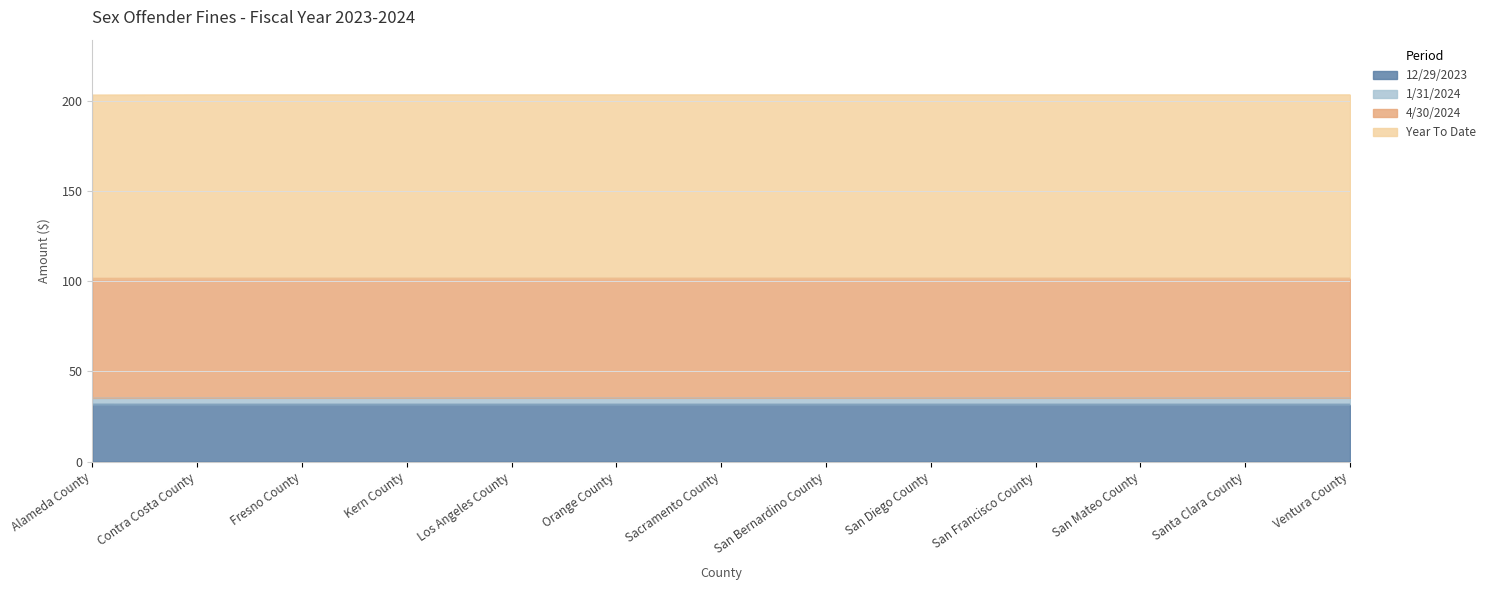

Between Ventura County and San Bernardino County, which is larger?

Ventura County